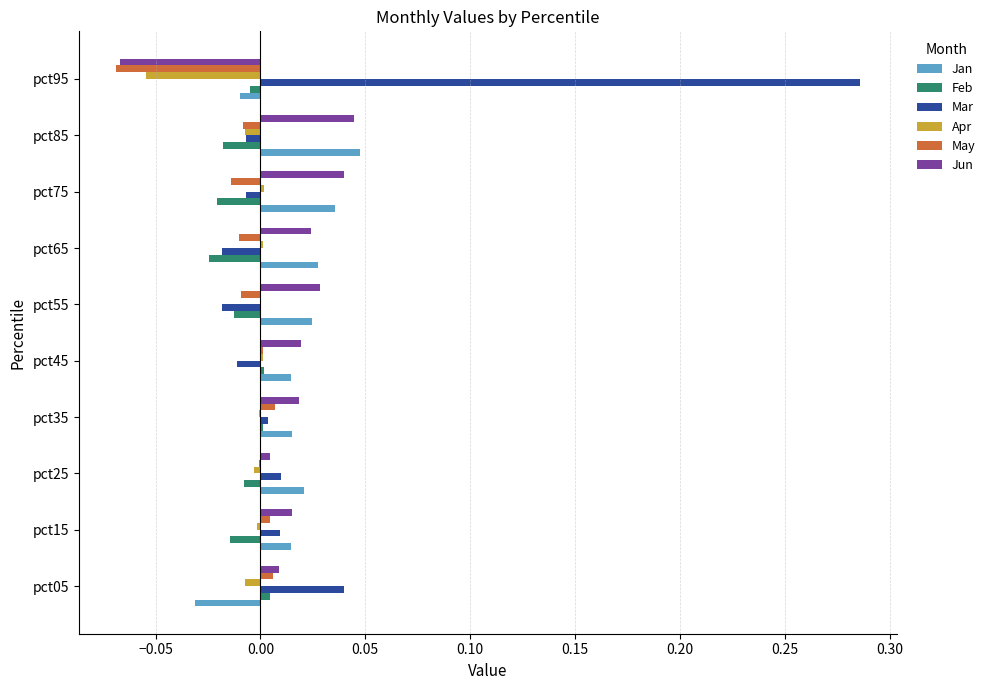

The May series shows 0.0 at pct15. True or false?

True